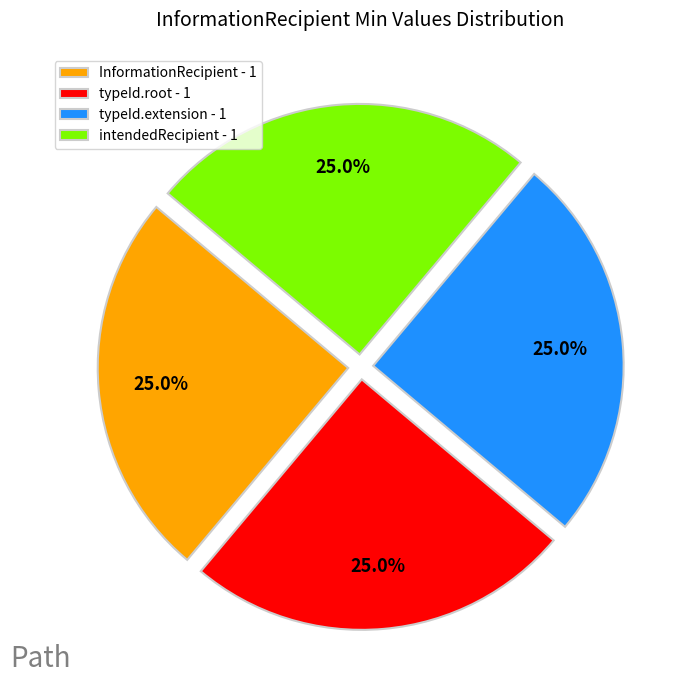

Approximately how many times larger is the value at InformationRecipient - 1 compared to typeId.root - 1?

1.0